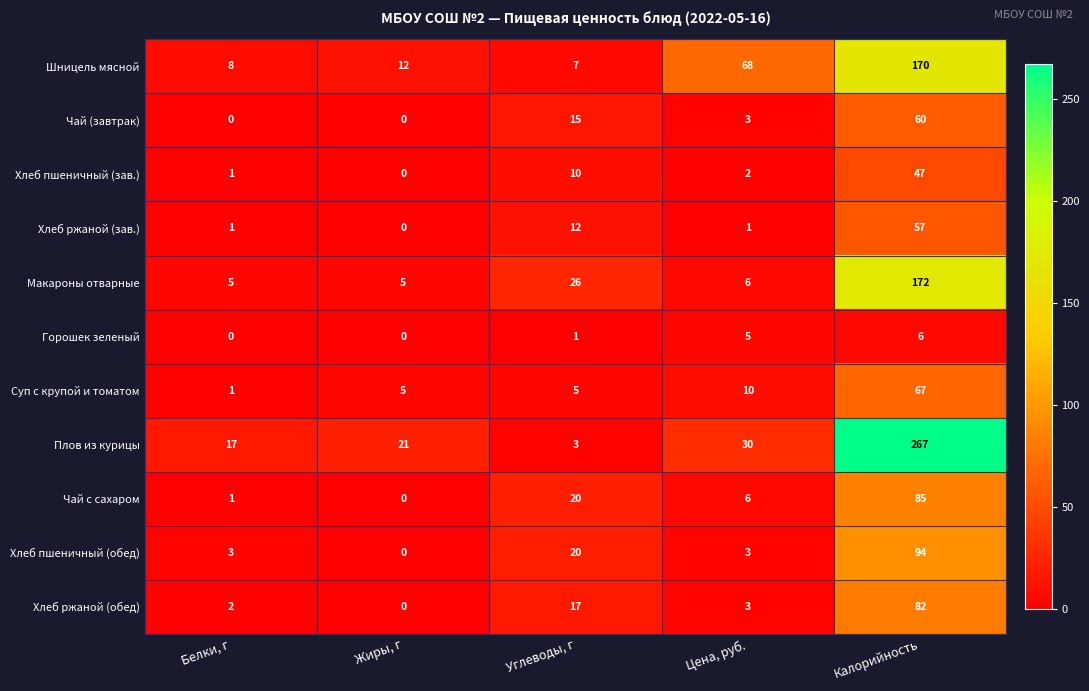

What is the total value across all series at Углеводы, г?

136